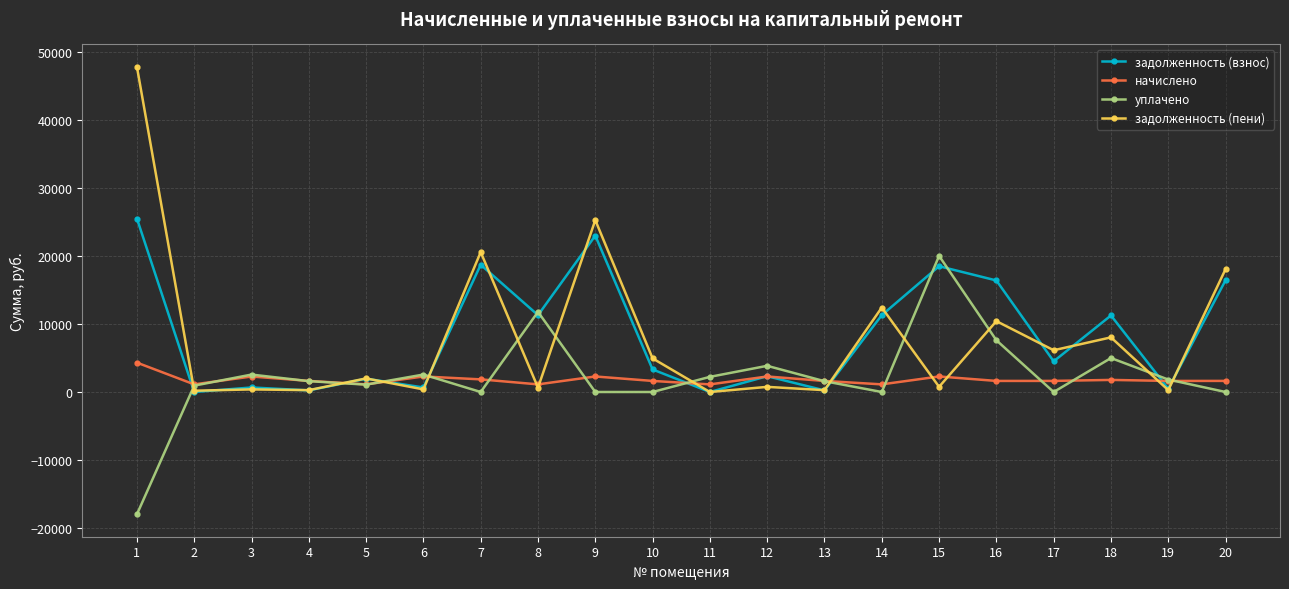

What value does the начислено series have at 2?

1123.2